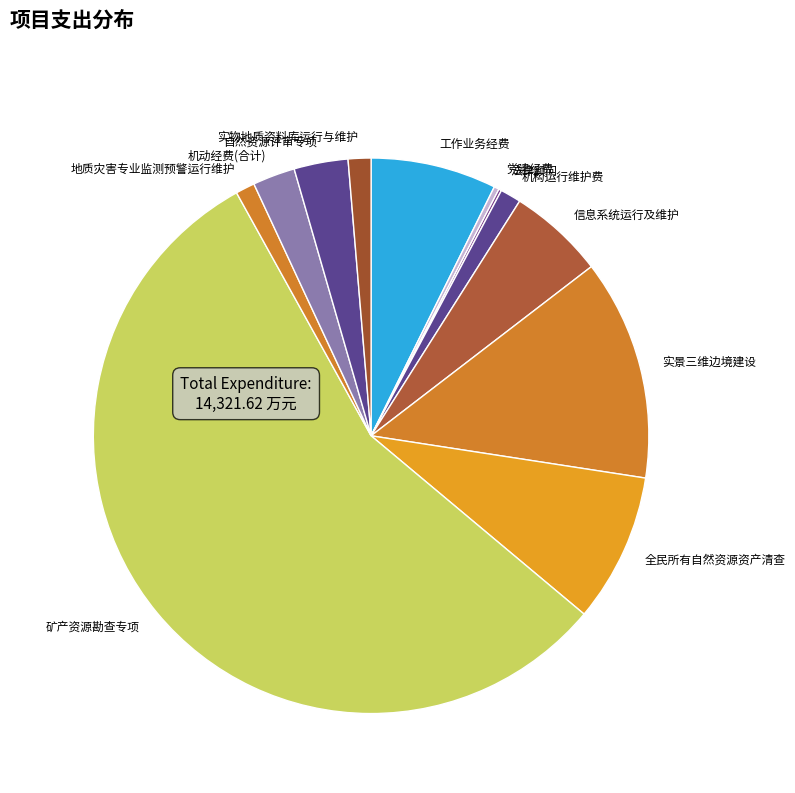

Which slice is the largest?

矿产资源勘查专项